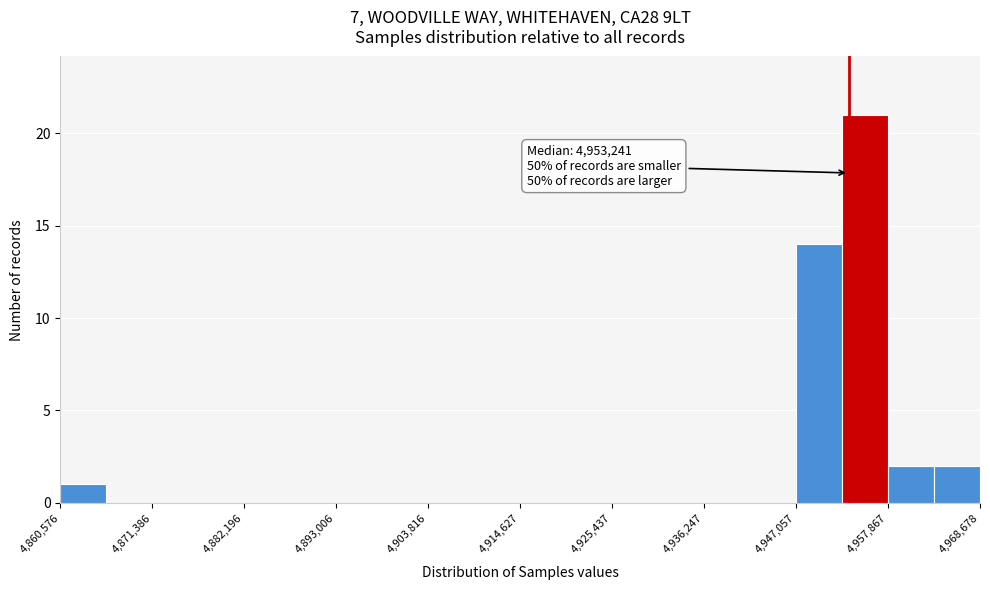

Around what value on the x-axis is the tallest bar? Give the approximate position of its centre, as read against the axis.

4956000